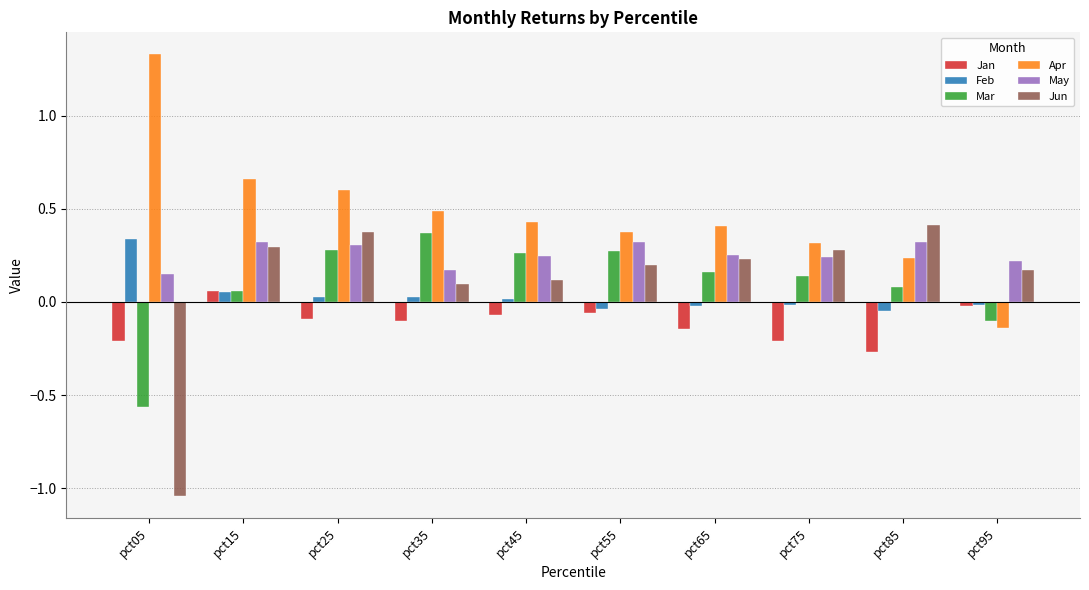

At pct05, list the series in order from smallest to largest.

Jun, Mar, Jan, May, Feb, Apr